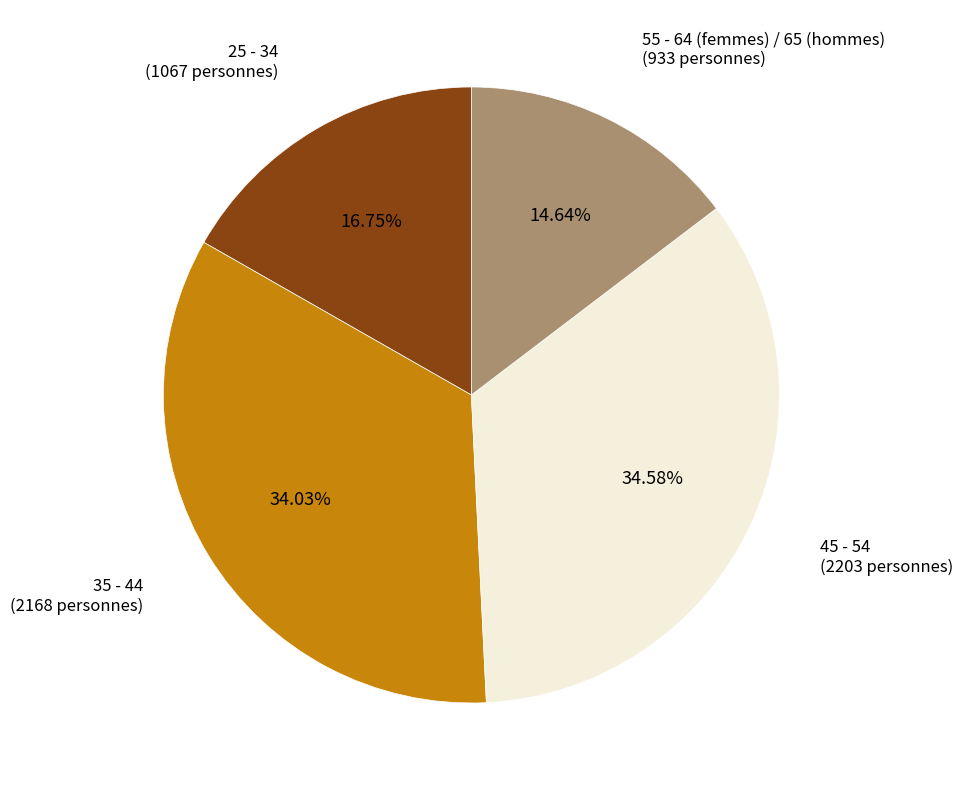

Is there a majority slice in this chart?

No